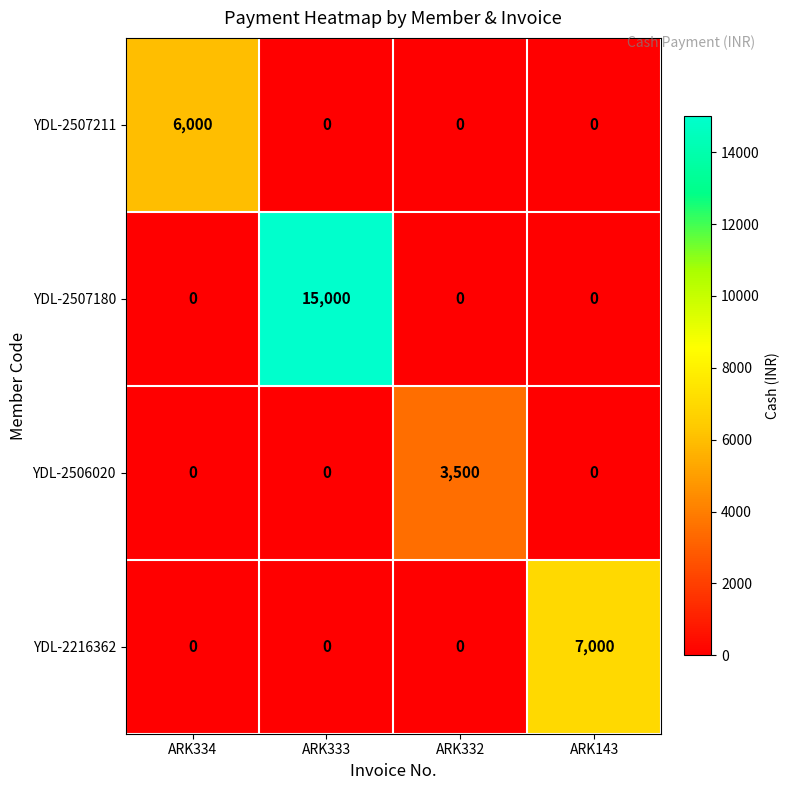

The YDL-2507211 series shows 6000 at ARK334. True or false?

True